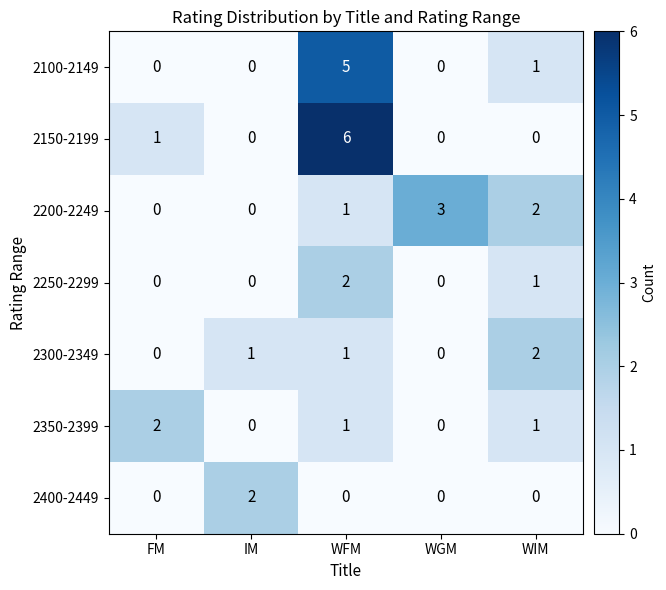

Which series has the largest total across all categories?

2150-2199